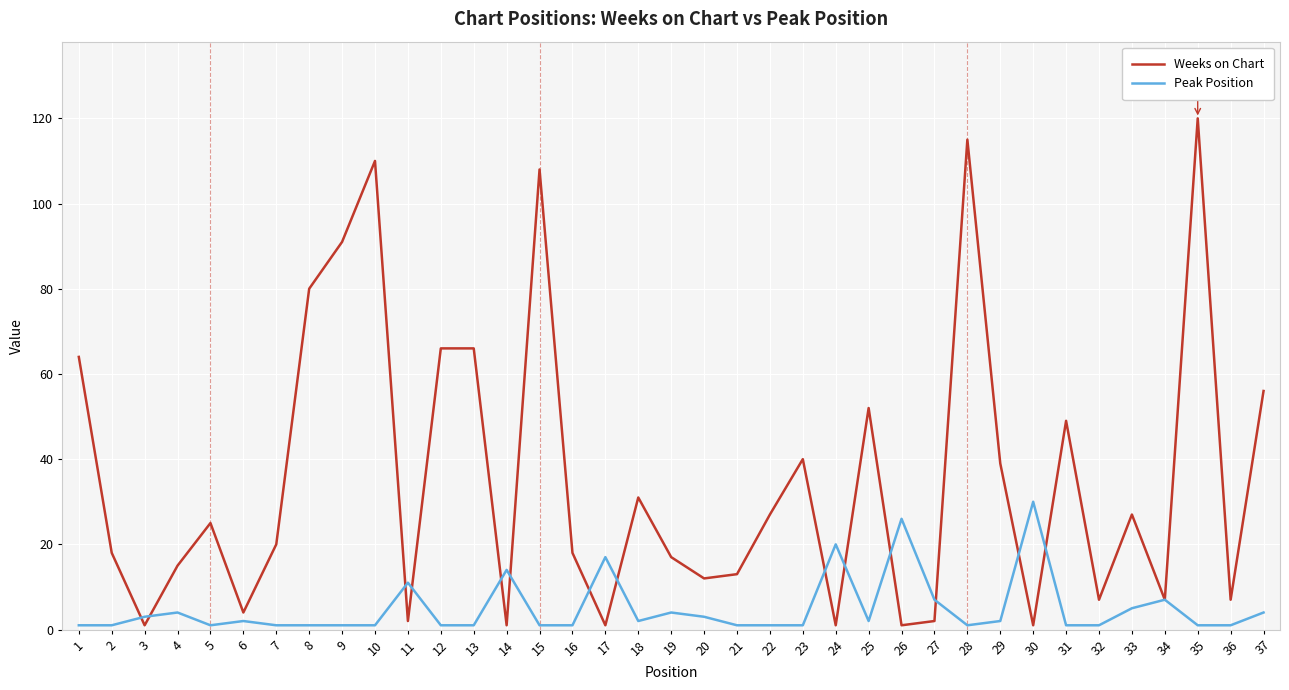

Rank the series by their average value, from lowest to highest.

Peak Position, Weeks on Chart